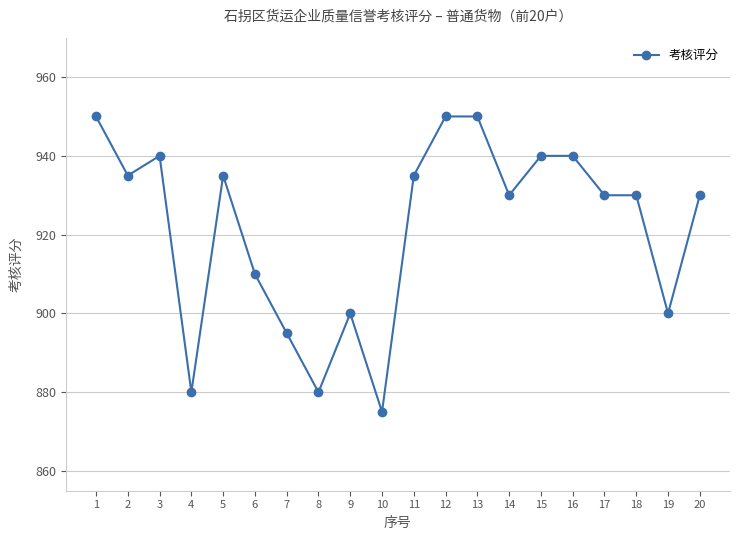

What is the minimum value shown in the chart?

875